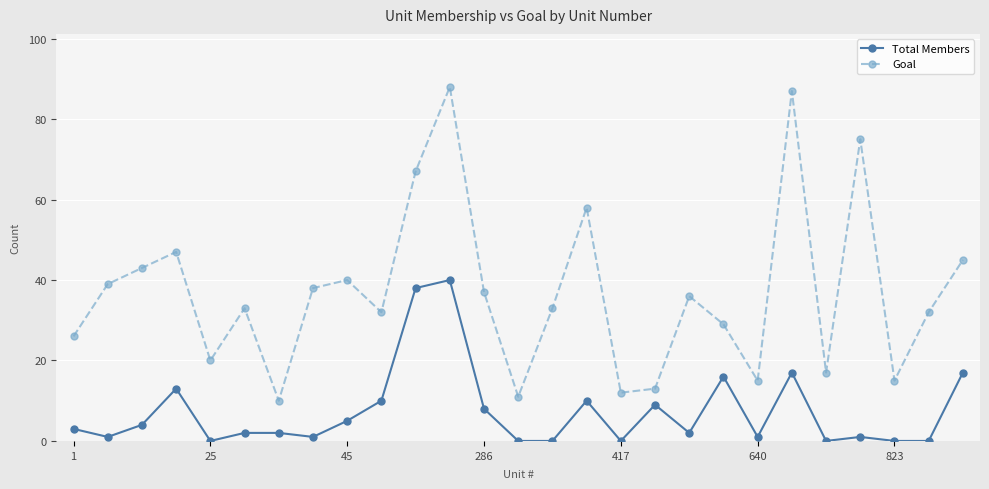

What is the difference between the second highest and minimum values in the Total Members series?

38